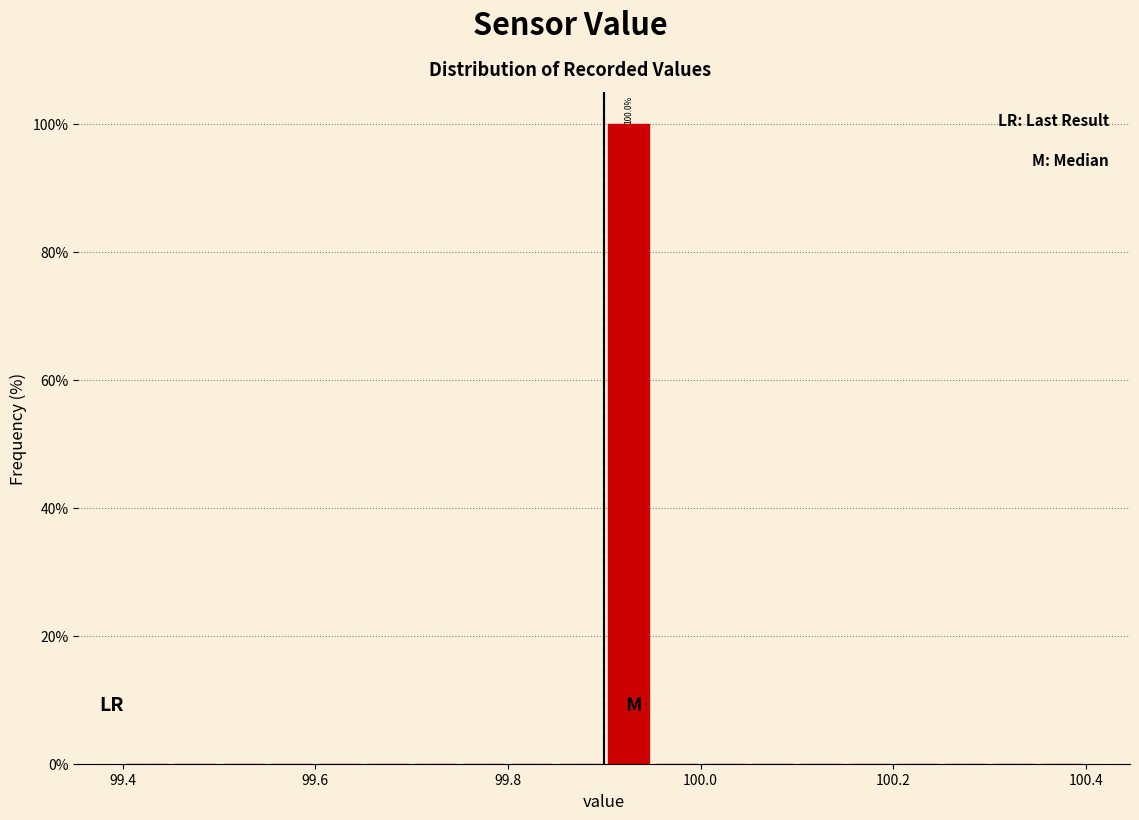

Read against the x-axis, roughly where is the centre of the tallest bar?

99.92